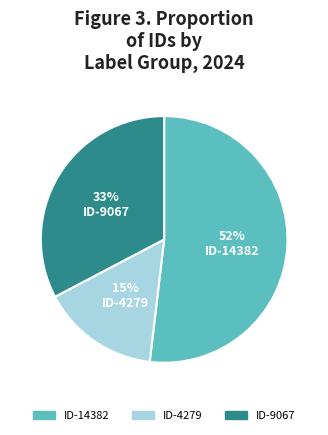

To the nearest percent, what is the average slice percentage?

33%